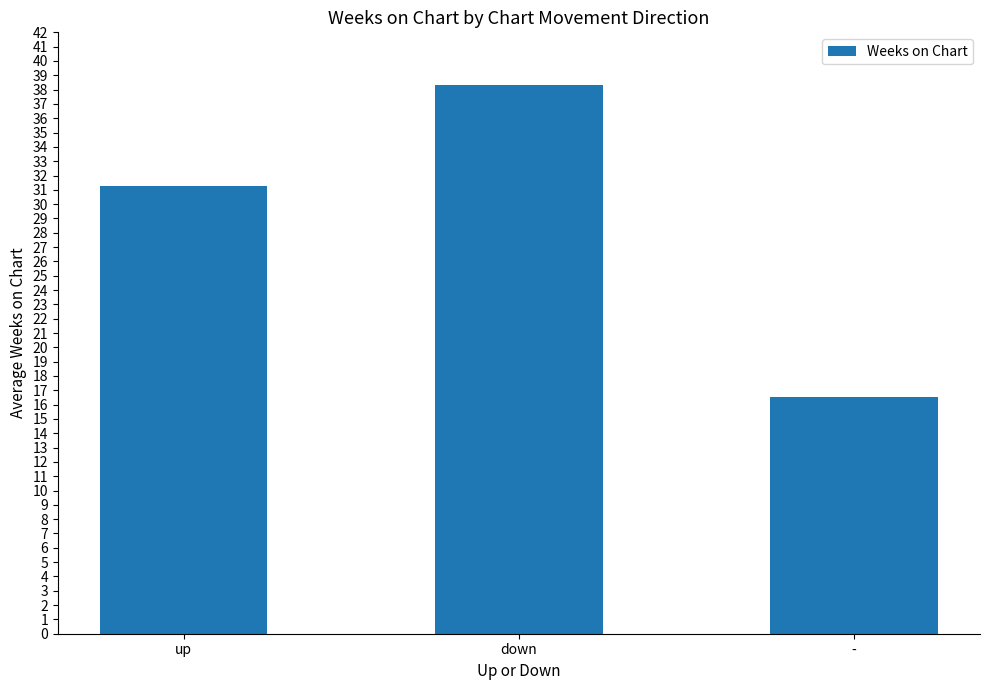

What is the smallest value displayed?

16.5